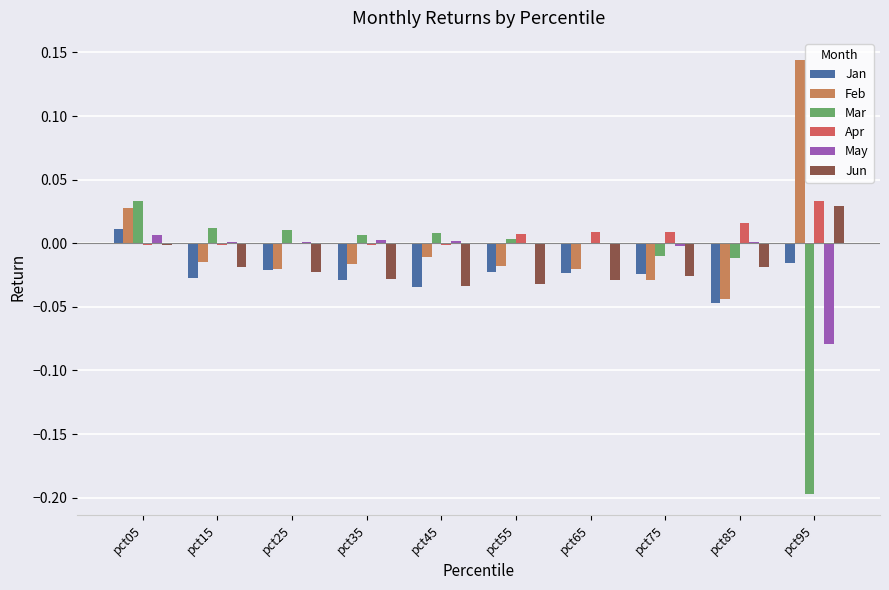

At which category is the sum across all series the highest?

pct05